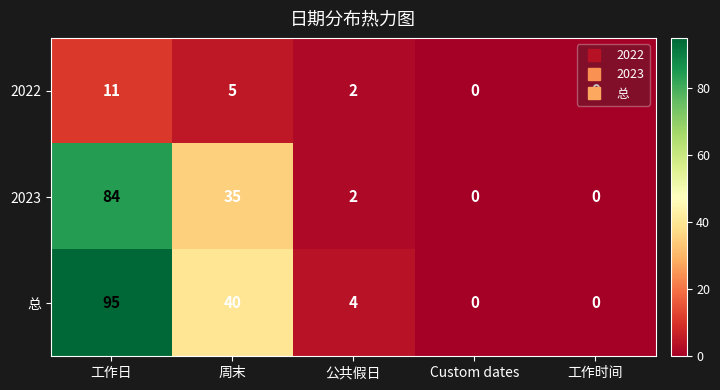

Which category has the highest value across all series?

工作日